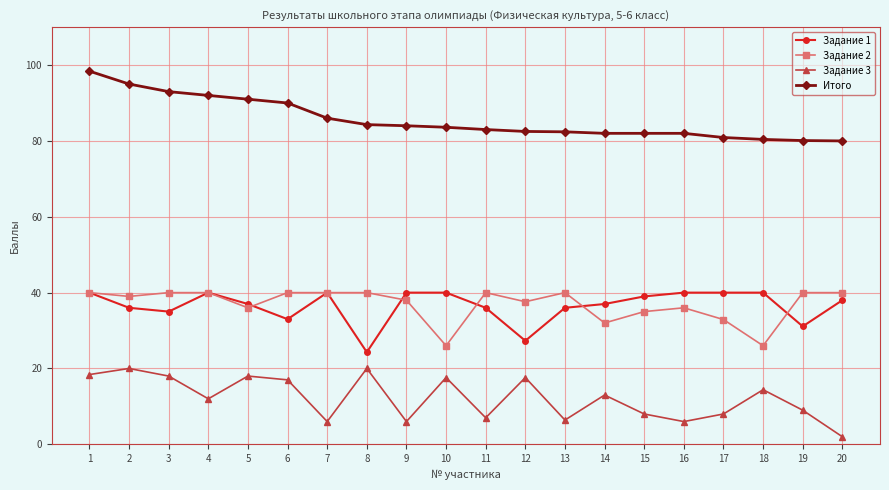

Where is the first local minimum for Задание 2?

2